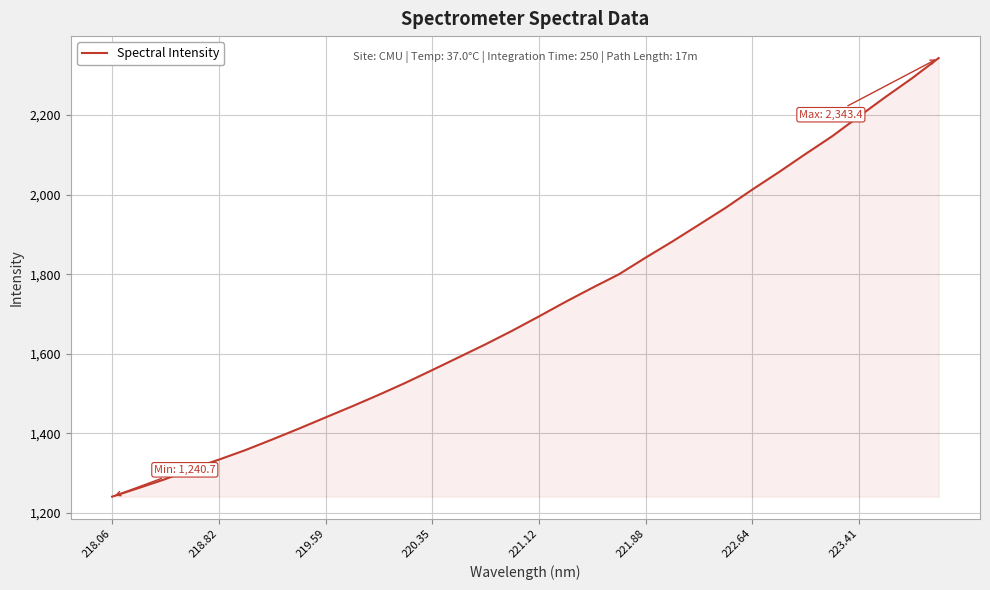

What is the smallest value displayed?

1240.7